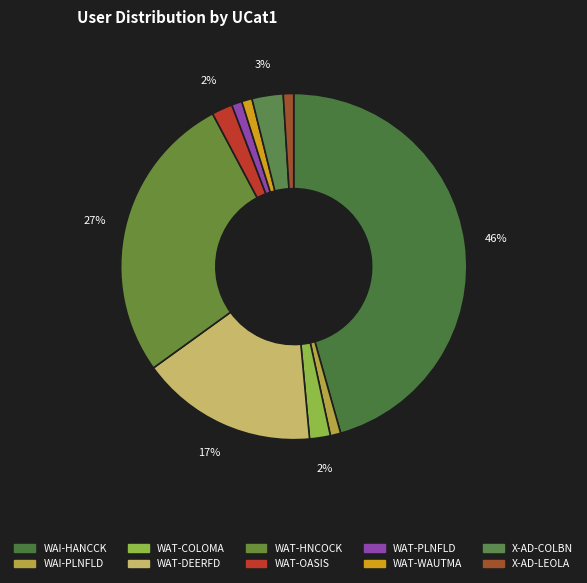

What percentage do WAT-HNCOCK and WAI-PLNFLD together represent?

28.2%